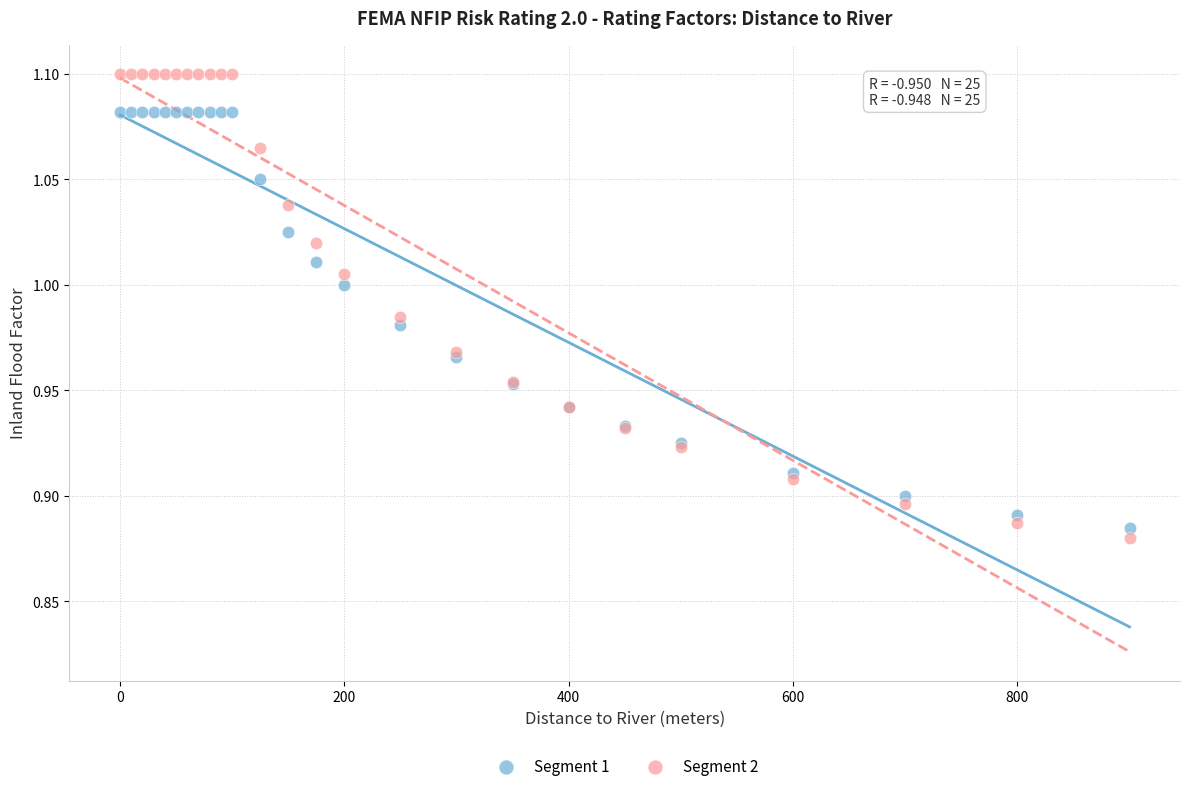

Which series has the widest spread of Y values?

Segment 2